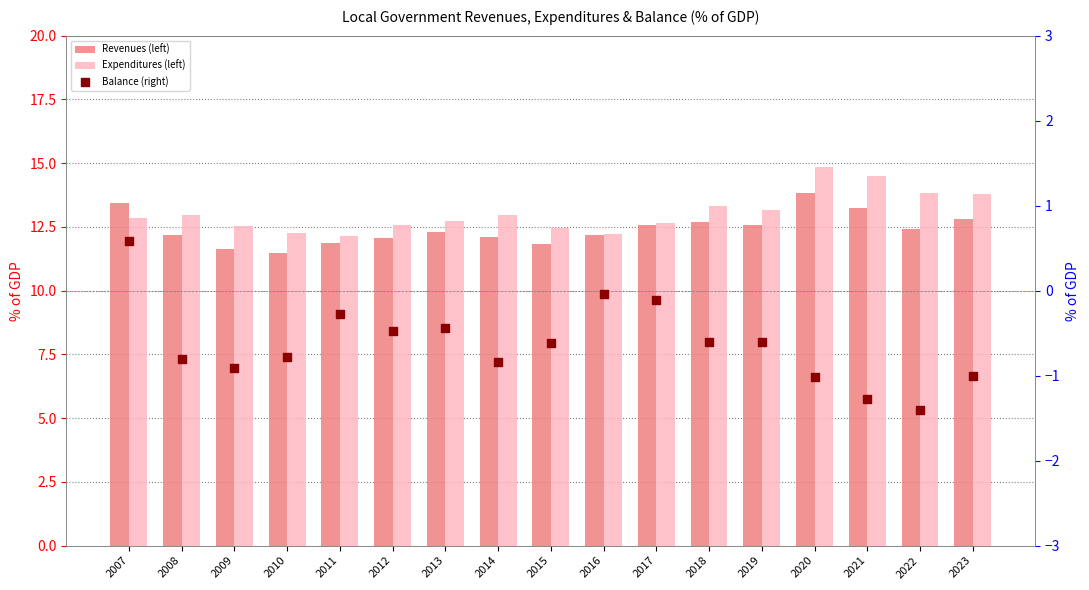

Which series reaches the minimum Y coordinate?

Balance (right)